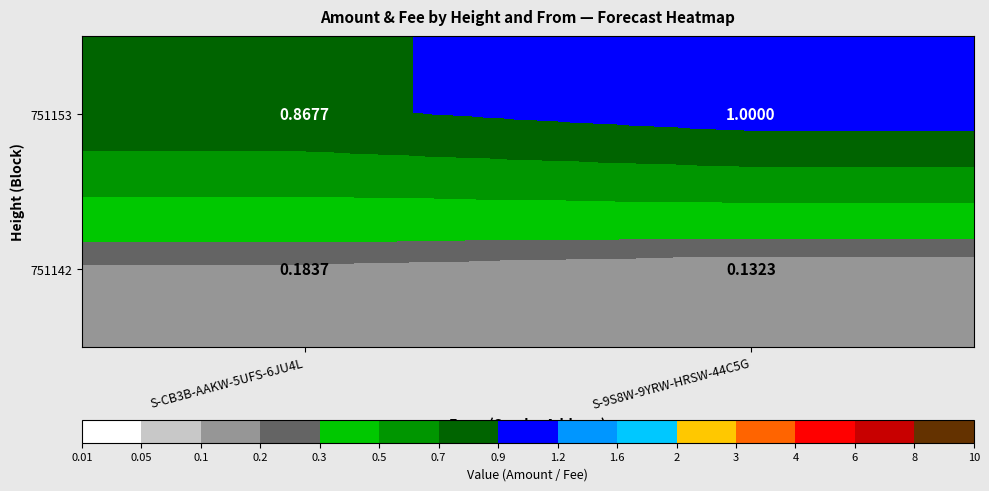

At which category is the sum across all series the highest?

S-9S8W-9YRW-HRSW-44C5G